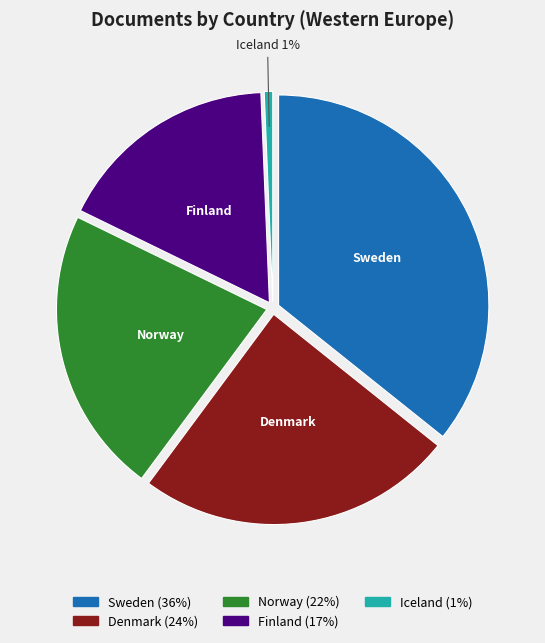

What is the smallest slice in the pie chart?

Iceland